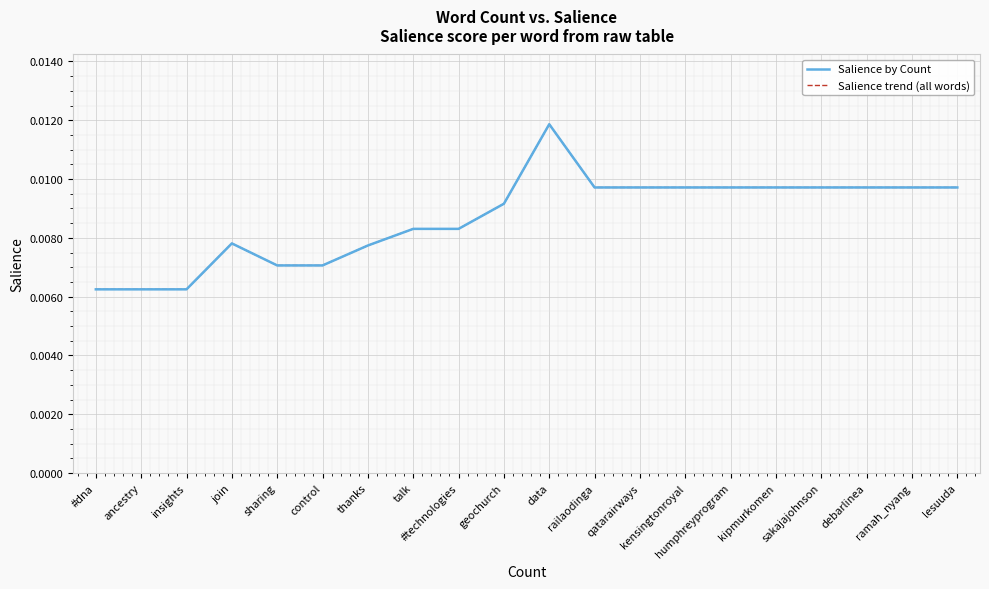

What is the label of the 1st point from the right?

lesuuda